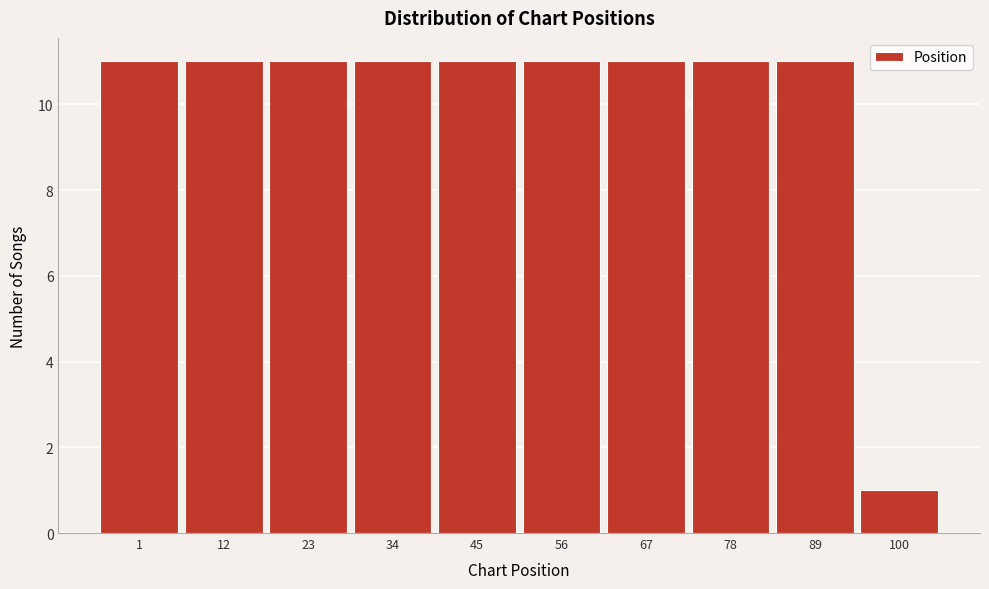

Reading left to right, list all the values displayed in this chart.

11	11	11	11	11	11	11	11	11	1